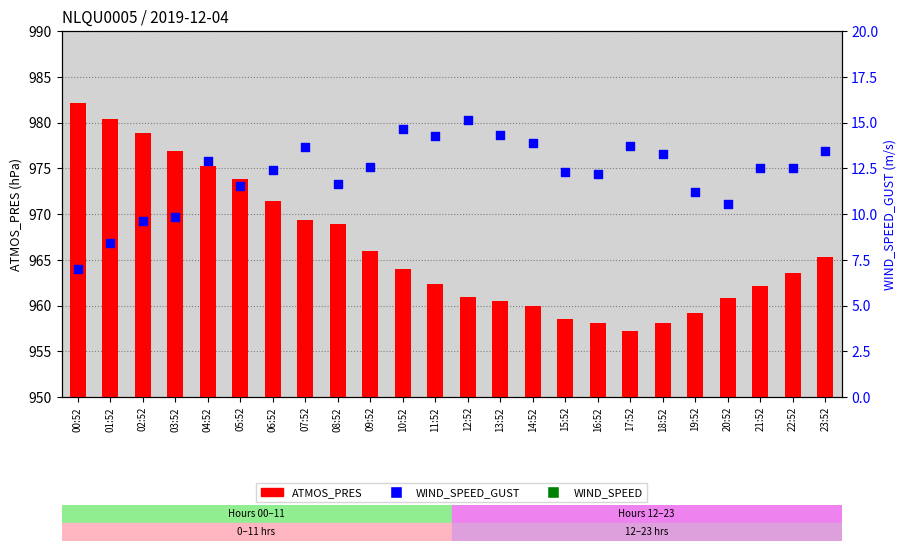

What are all the series names shown in the legend?

WIND_SPEED, ATMOS_PRES, WIND_SPEED_GUST